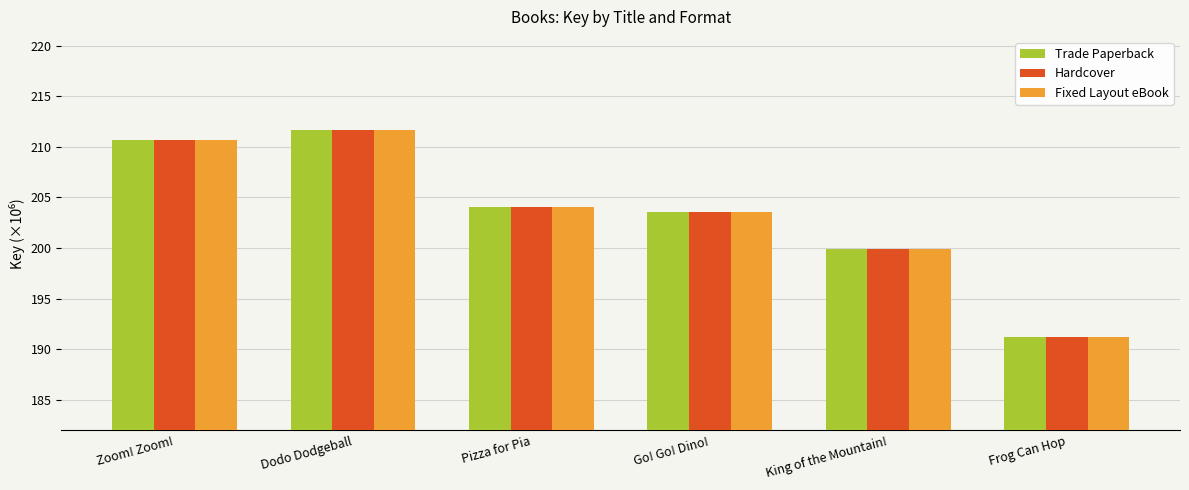

What is the value of the Hardcover bar at the 4th from the left?

203.5